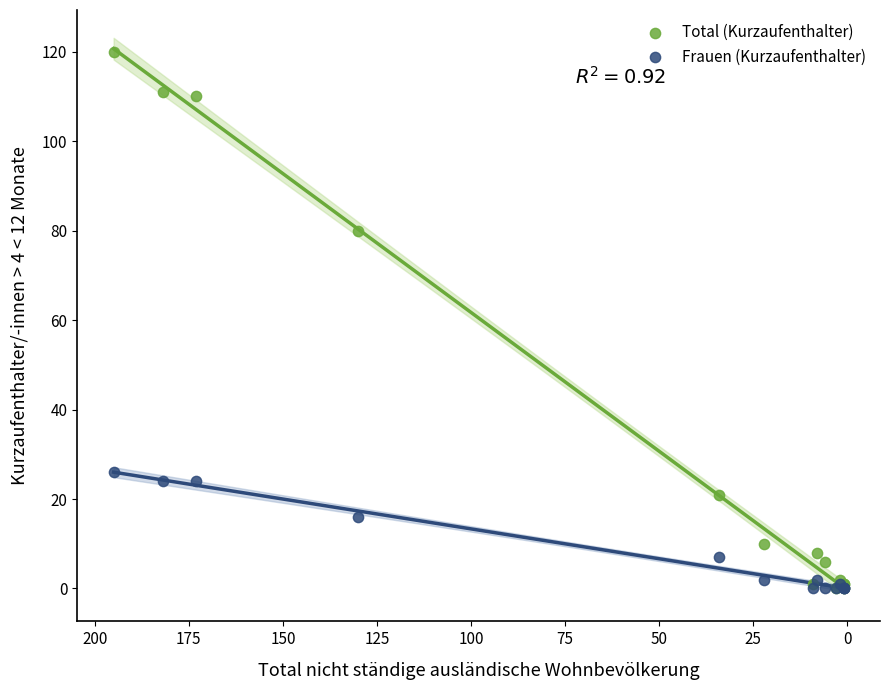

What are all the series names shown in the legend?

Total (Kurzaufenthalter), Frauen (Kurzaufenthalter)